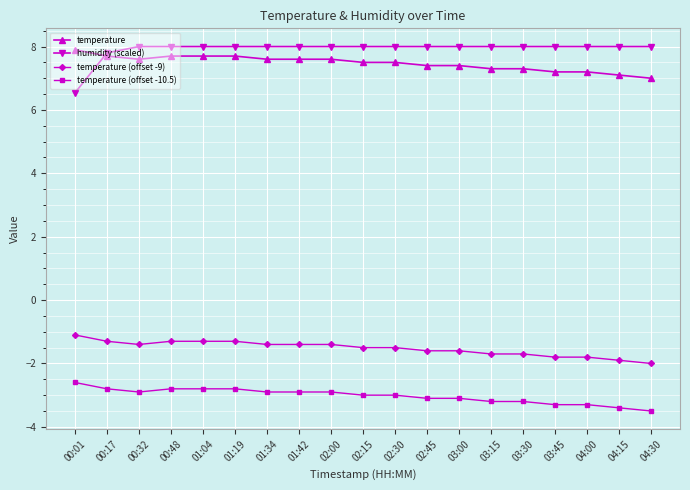

At 02:00, list the series in order from largest to smallest.

humidity (scaled), temperature, temperature (offset -9), temperature (offset -10.5)